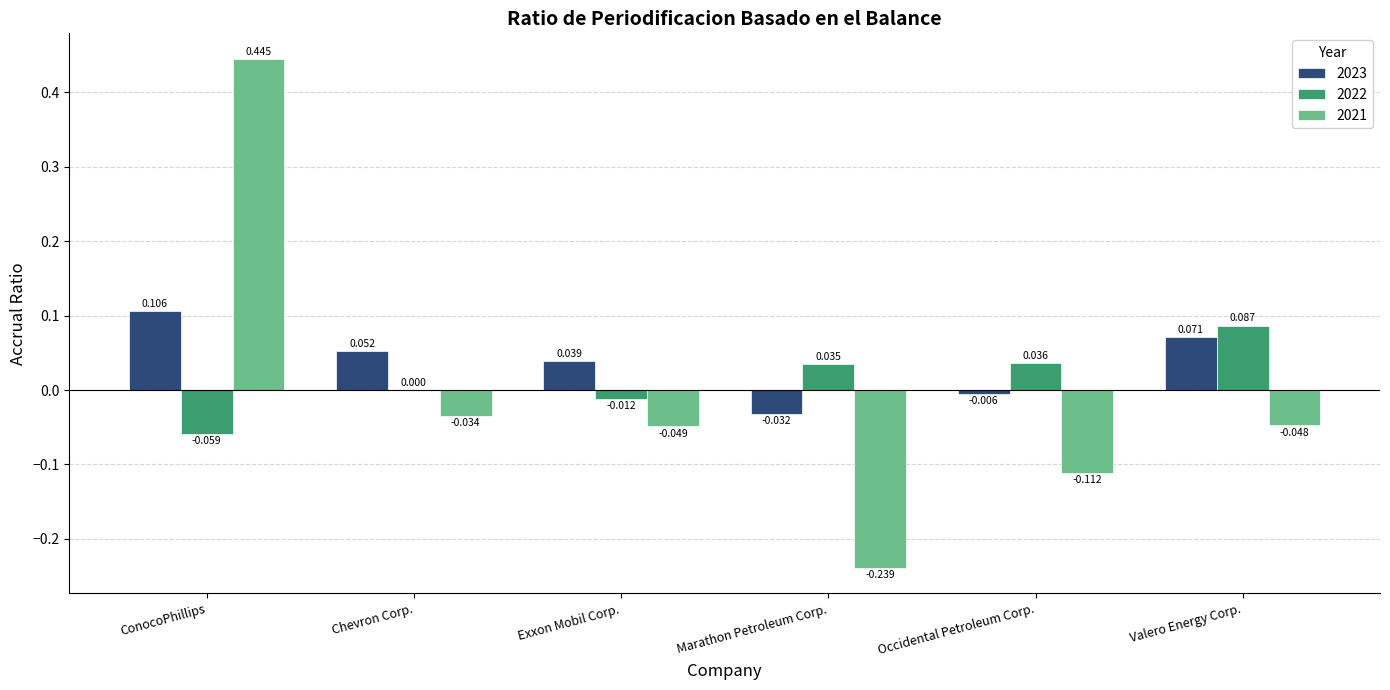

Which category has the highest value in the 2021 series?

ConocoPhillips